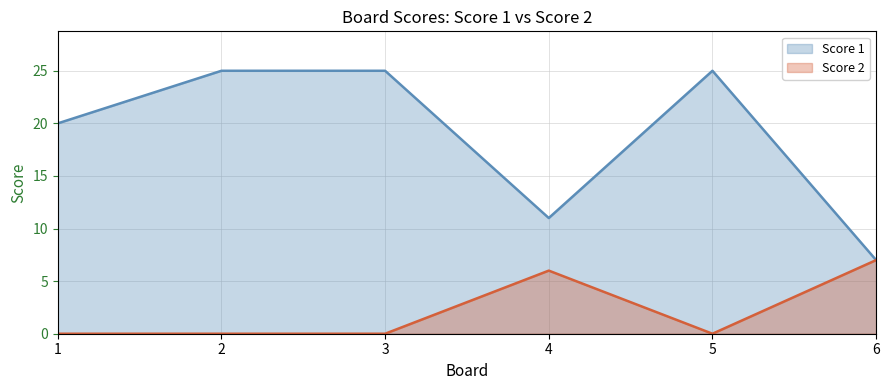

Does the chart display data point markers on the line(s)?

No